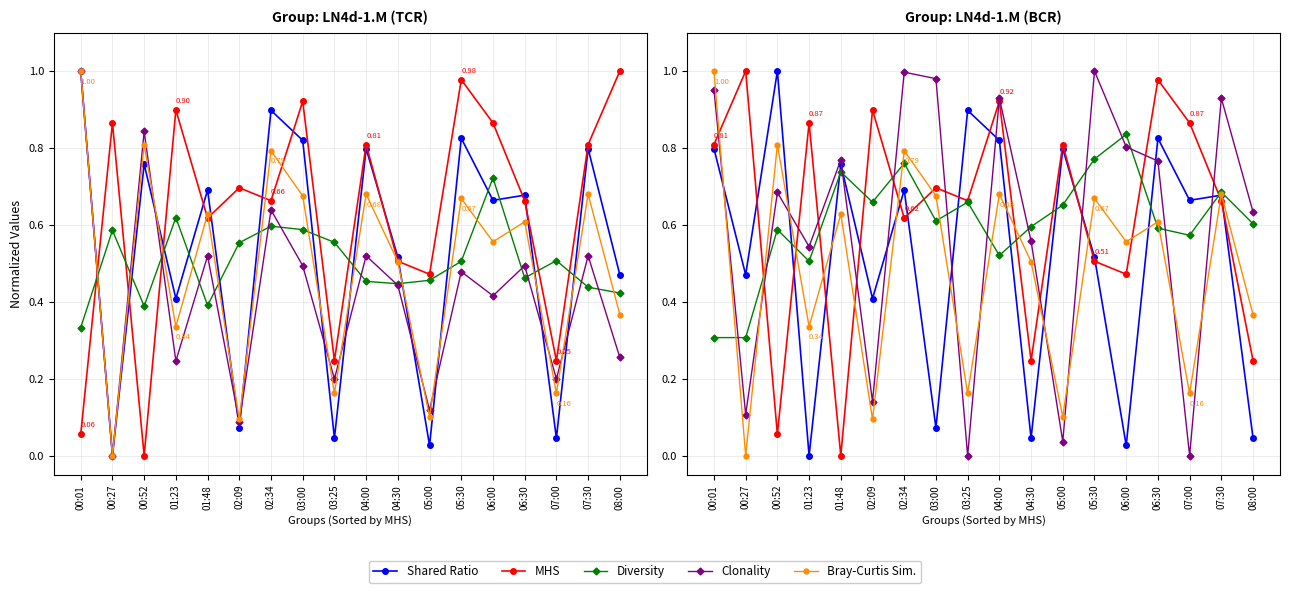

In Diversity, how many points are lower than both neighbors (excluding endpoints)?

5